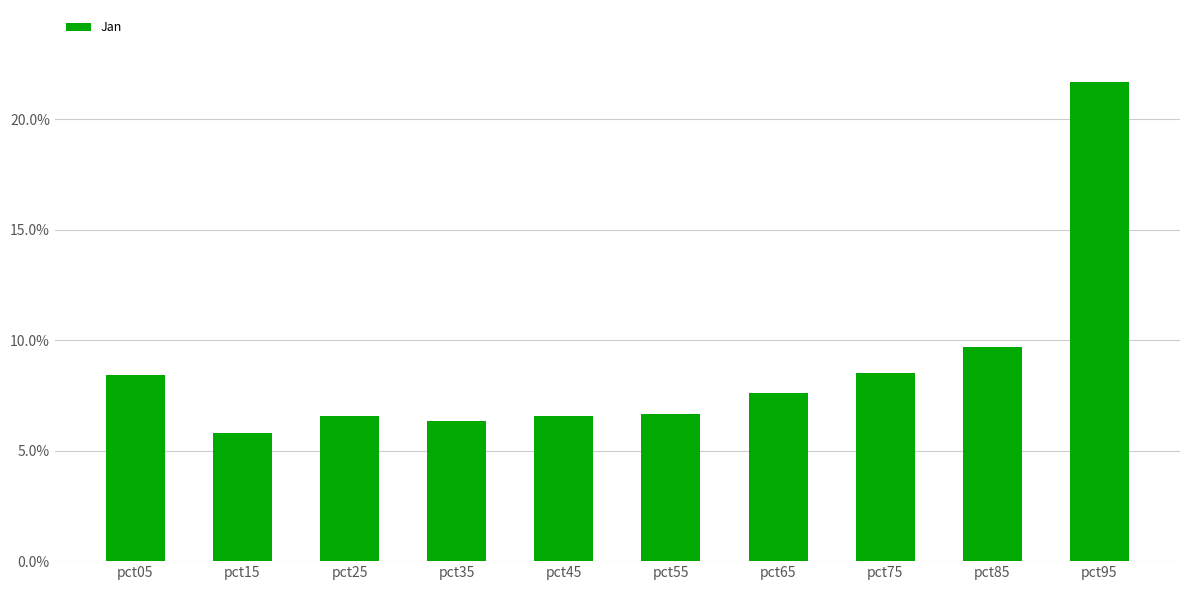

True or false: the data shows 0.1 at pct25.

False